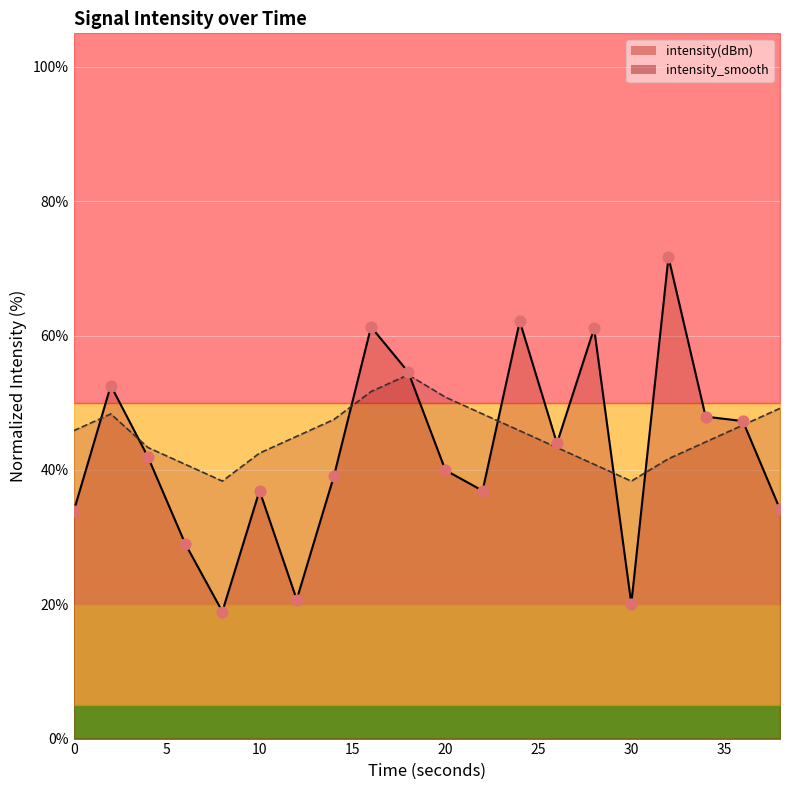

What is the total value across all series at 16?

113.0